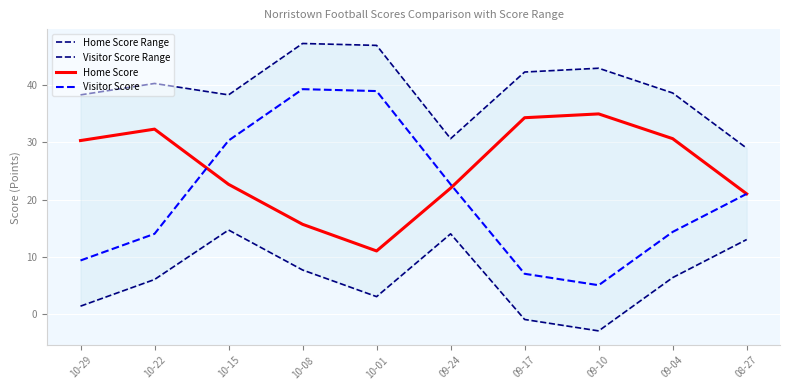

Which series has the largest range (max minus min)?

Visitor Score